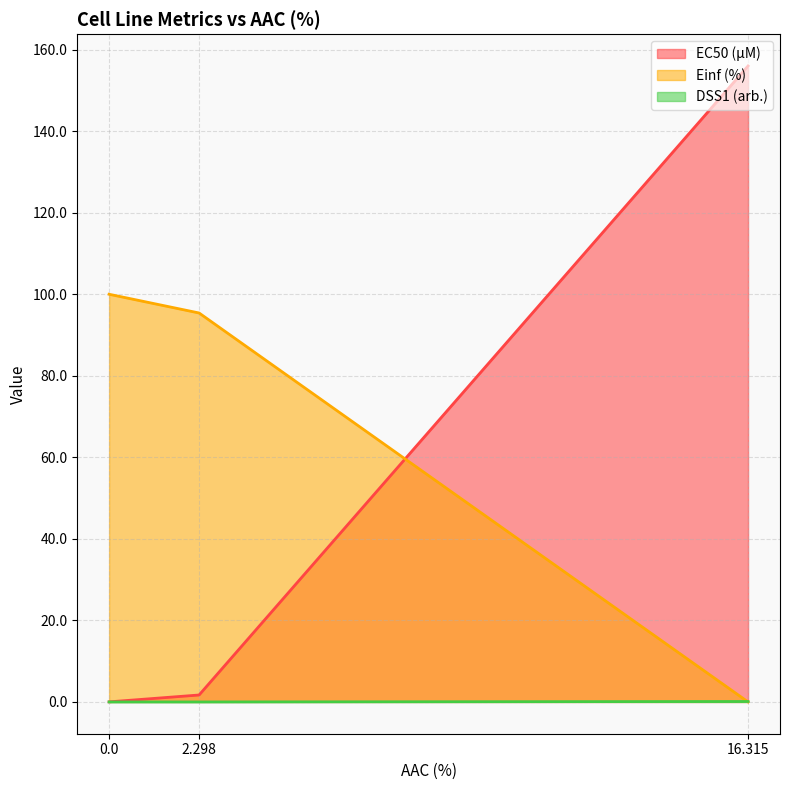

List the labels in order of DSS1 (arb.) value, largest first.

16.315, 0.0, 2.298